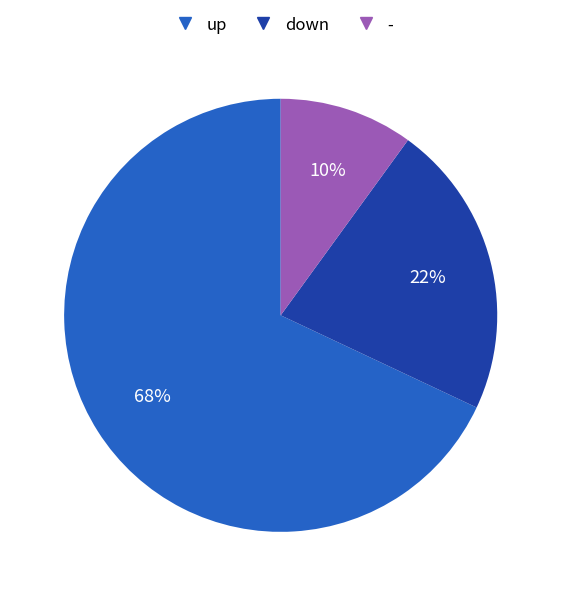

Which category has the smallest portion of the pie?

-